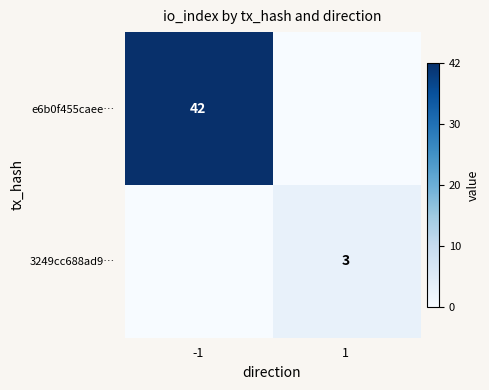

True or false: e6b0f455caee… has a value of 42 at -1.

True